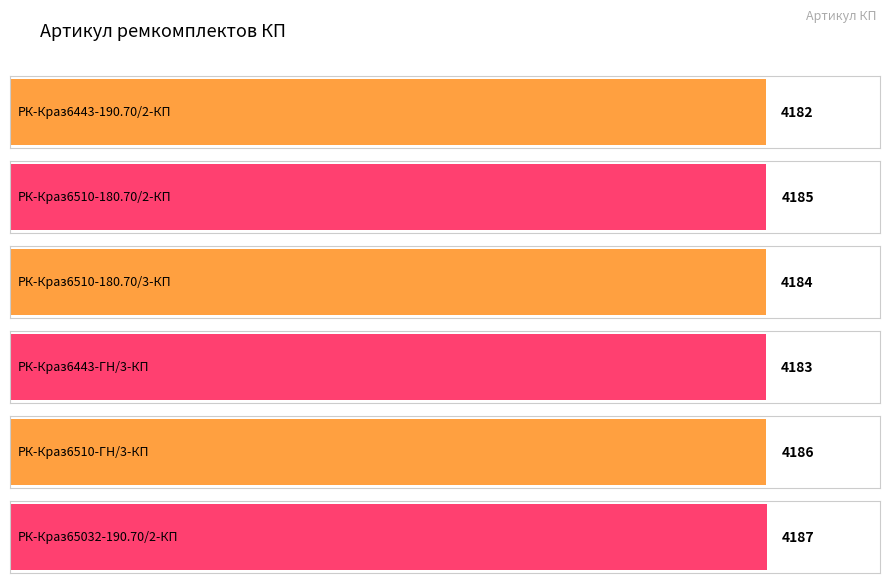

What is the difference between the values at РК-Краз65032-190.70/2-КП and РК-Краз6510-180.70/3-КП?

3